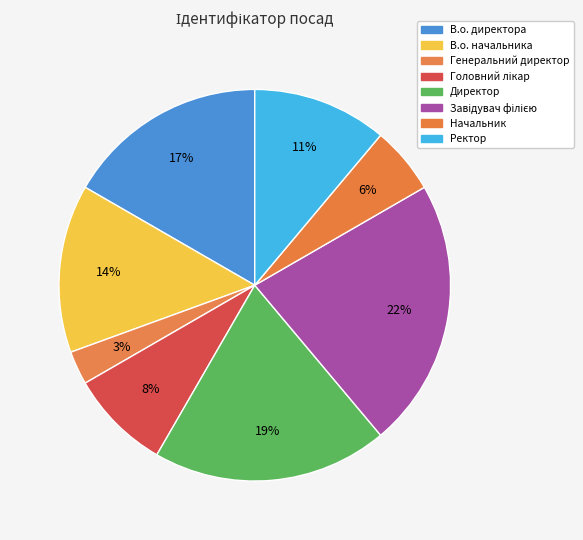

The В.о. директора slice represents 10% of the pie. True or false?

False